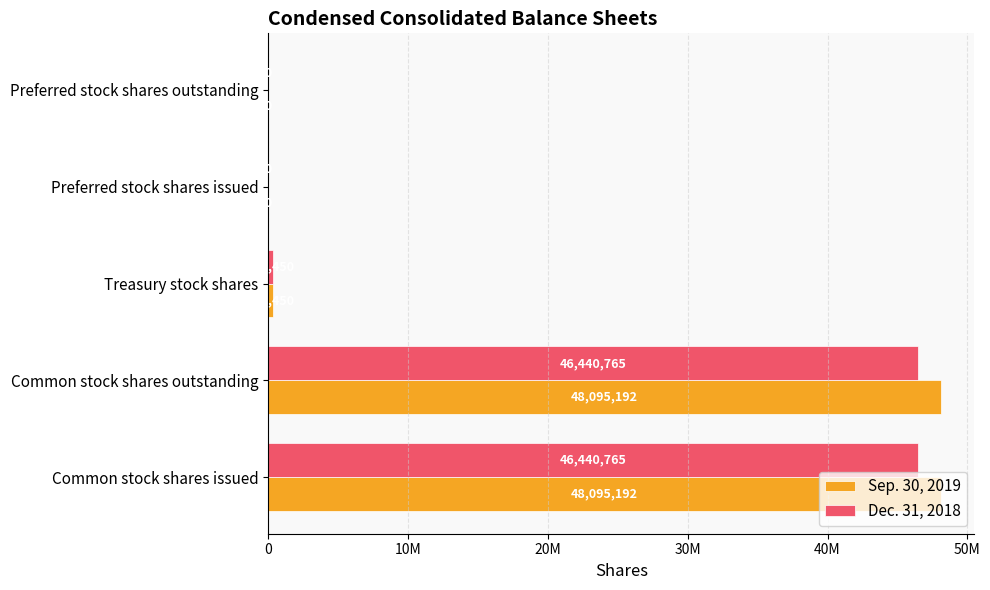

Reading right to left, list all the values displayed in this chart.

Sep. 30, 2019: 0	0	303450	48095192	48095192
Dec. 31, 2018: 0	0	303450	46440765	46440765